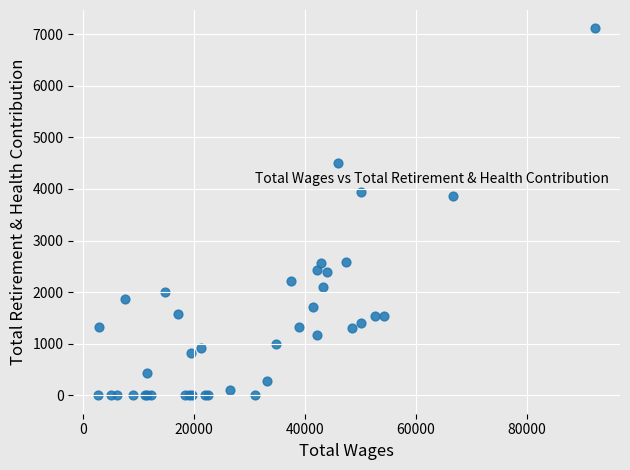

What Y value in the scatter plot is closest to 3556?

3855